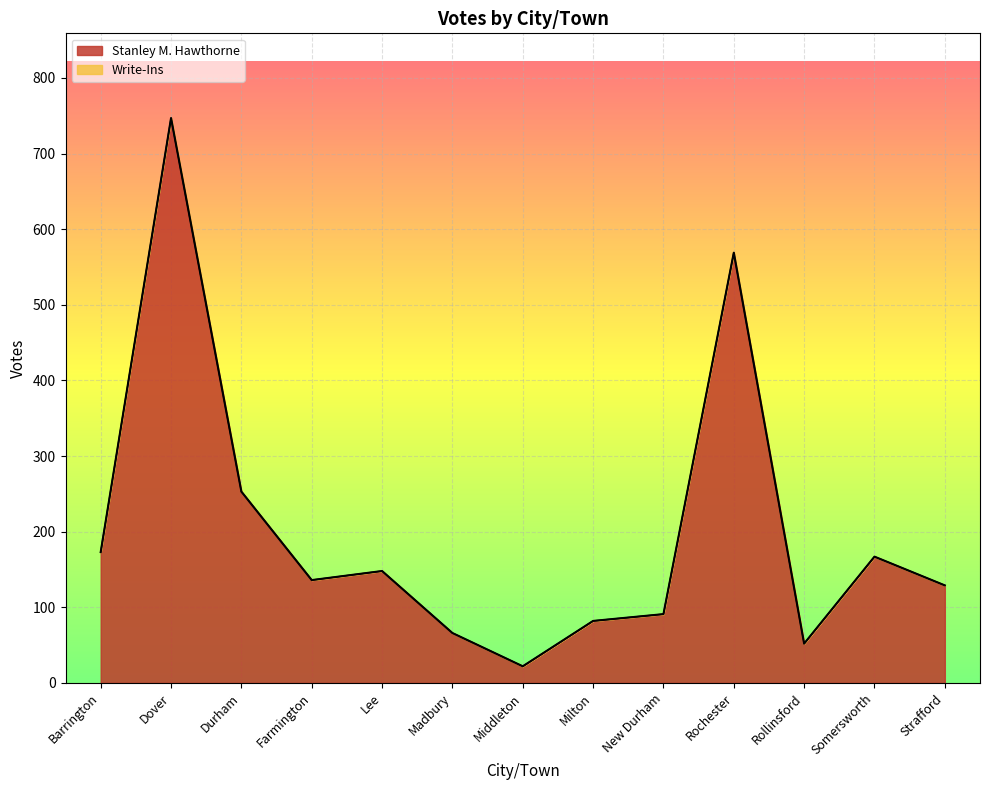

What is the difference between the values at Dover and Middleton?

725